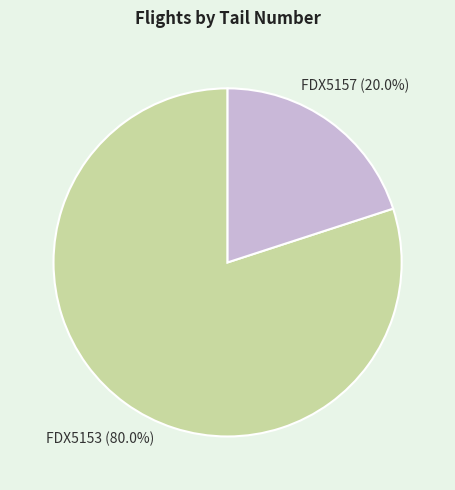

To the nearest percent, what is the difference between the largest and smallest slice percentages?

60%